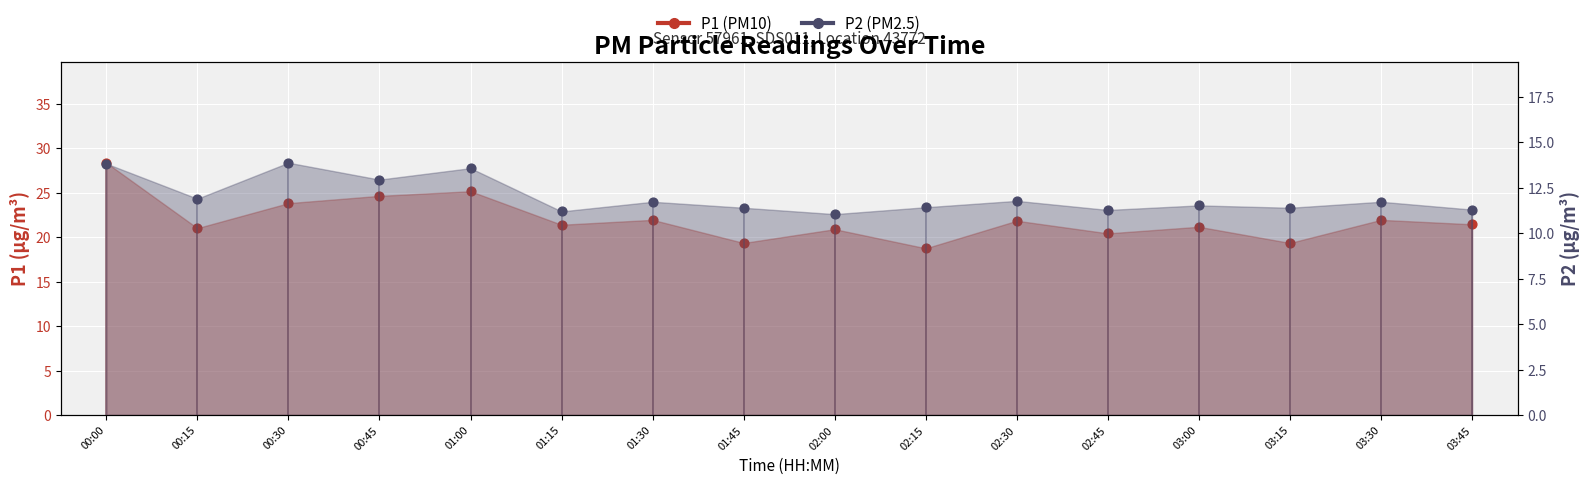

Which series reaches the maximum Y coordinate?

P1